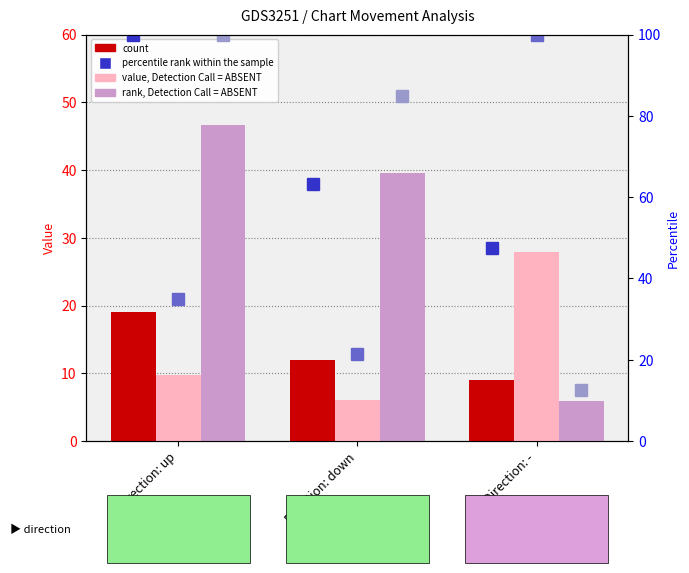

What is the value of the value, Detection Call = ABSENT bar at the 2nd from the left?

6.0